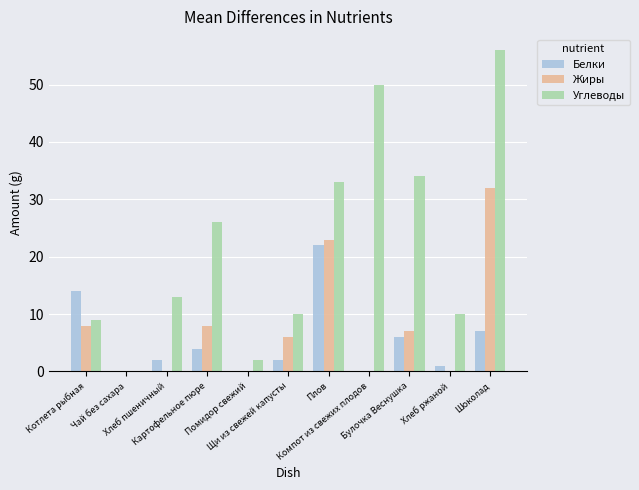

Are the bars grouped side by side (vs. stacked)?

Yes